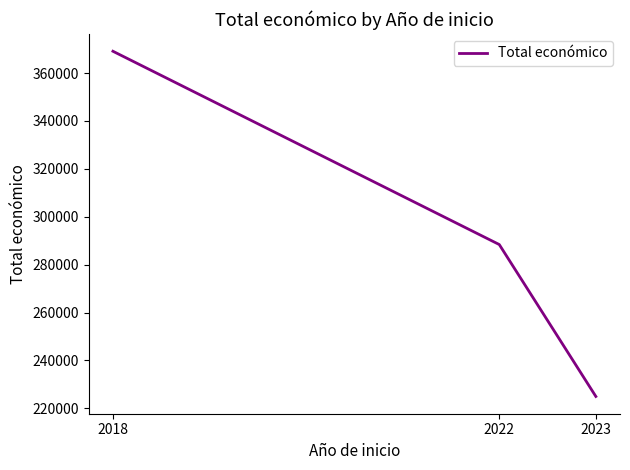

How many categories are shown in the chart?

3